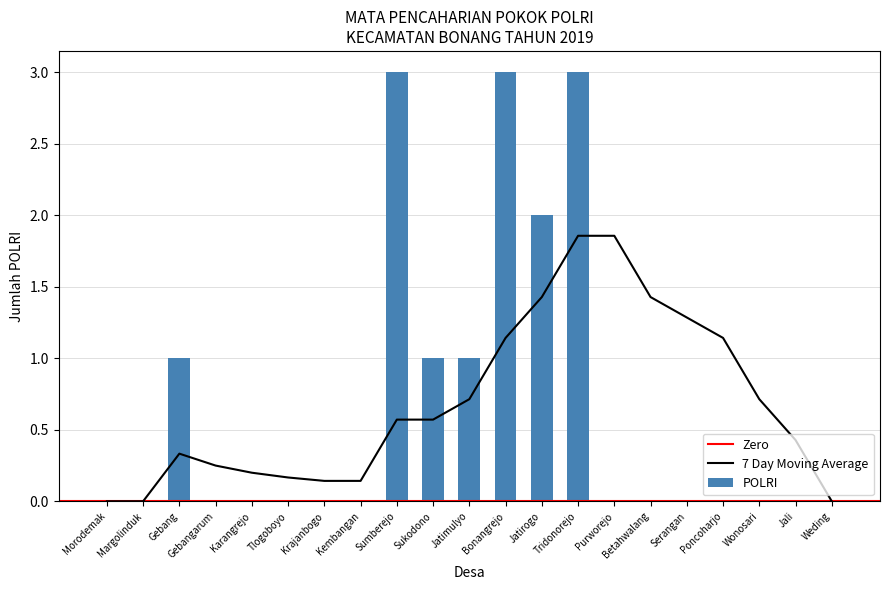

List the labels in order of value, smallest first.

Morodemak, Margolinduk, Gebangarum, Karangrejo, Tlogoboyo, Krajanbogo, Kembangan, Purworejo, Betahwalang, Serangan, Poncoharjo, Wonosari, Jali, Weding, Gebang, Sukodono, Jatimulyo, Jatirogo, Sumberejo, Bonangrejo, Tridonorejo